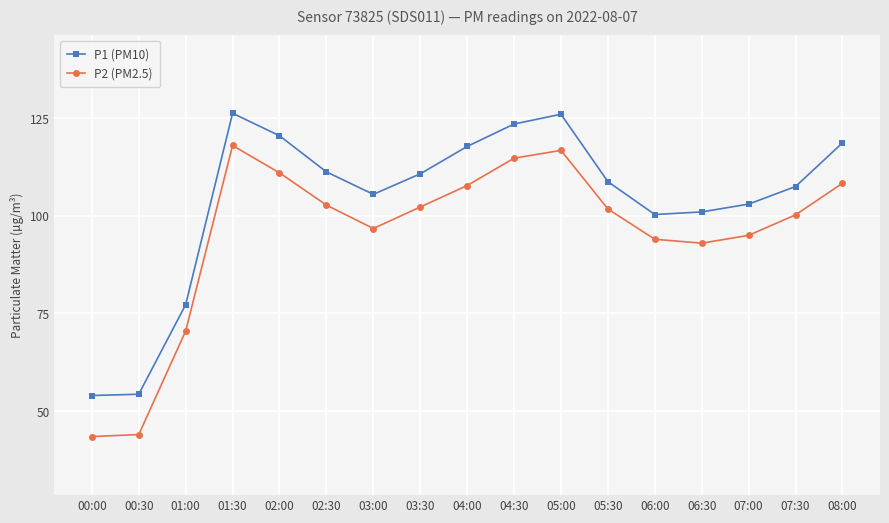

Where is P2 (PM2.5) nearest to the value 80?

01:00